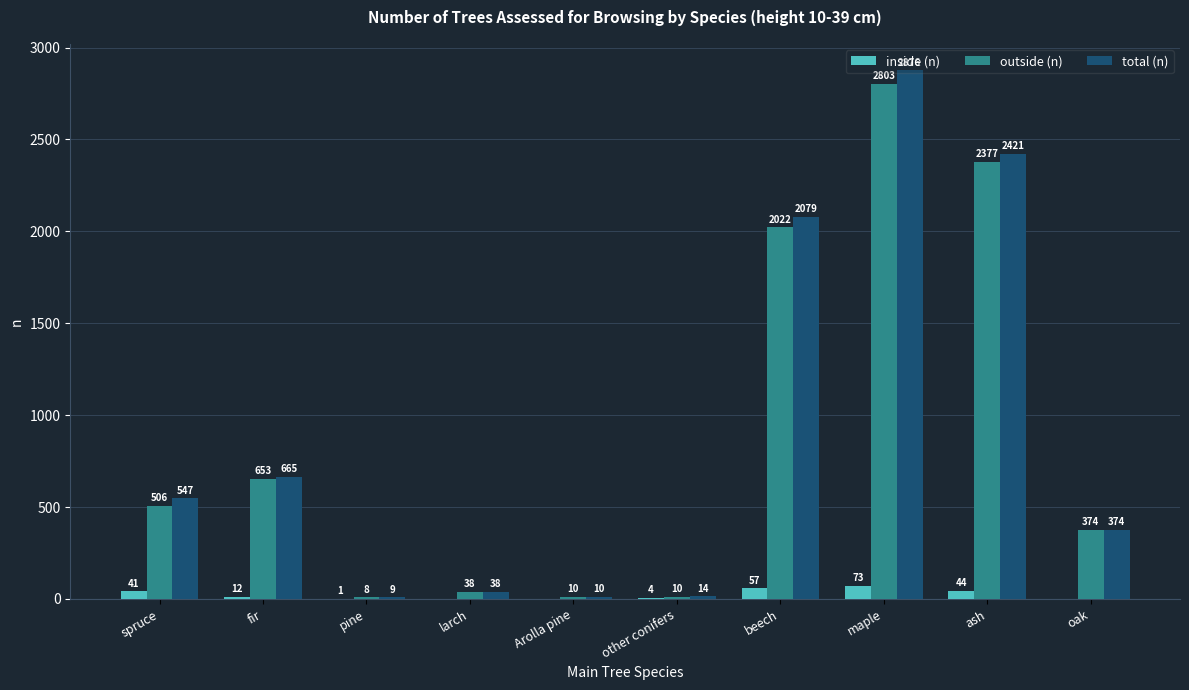

How many categories are shown in the chart?

10